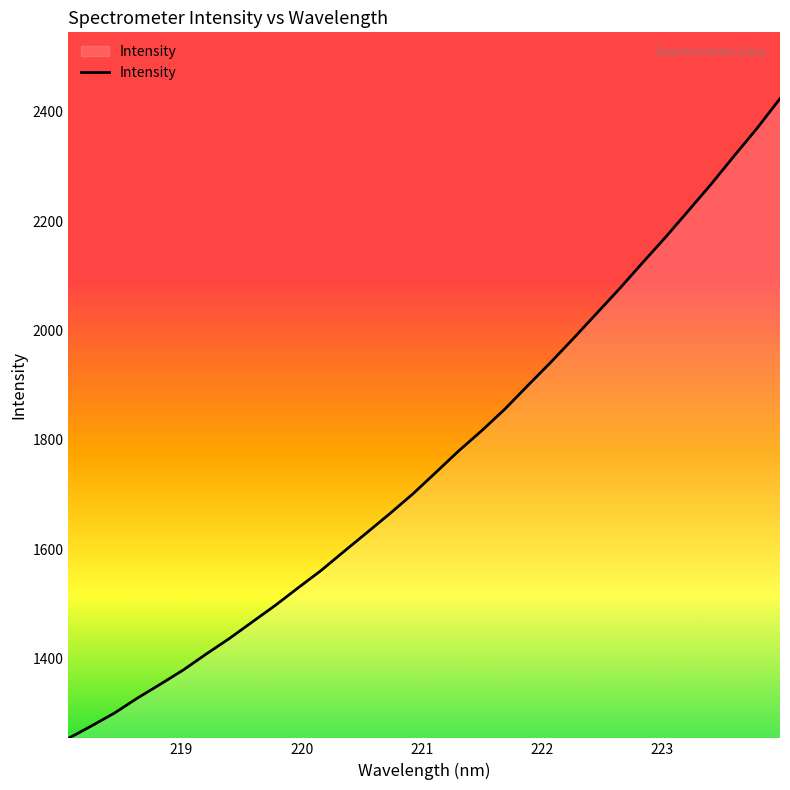

What is the maximum value shown in the chart?

2423.9